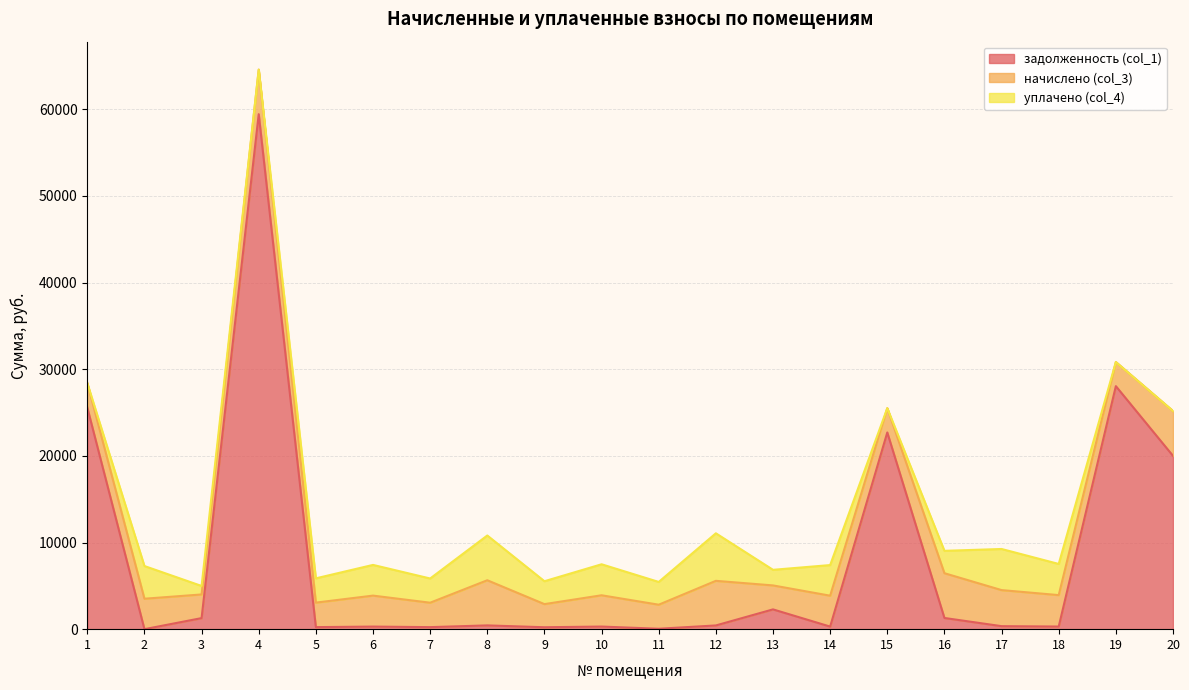

Reading left to right, what are all the values shown in this chart?

задолженность (col_1): 1=25575.4	2=0.0	3=1275.8	4=59432.9	5=235.6	6=297.9	7=234.9	8=434.2	9=222.3	10=300.9	11=48.7	12=429.0	13=2282.6	14=297.1	15=22701.0	16=1291.6	17=346.8	18=302.3	19=28045.5	20=20000.0
начислено (col_3): 1=2827.7	2=3512.4	3=2729.9	4=5139.6	5=2827.7	6=3574.6	7=2818.8	8=5210.8	9=2667.6	10=3610.2	11=2774.3	12=5148.5	13=2765.4	14=3565.7	15=2801.0	16=5166.2	17=4161.5	18=3628.0	19=2783.2	20=5175.1
уплачено (col_4): 1=0.0	2=3774.3	3=981.1	4=0.0	5=2802.9	6=3543.2	7=2794.1	8=5165.1	9=2644.2	10=3578.2	11=2628.6	12=5487.2	13=1801.4	14=3534.4	15=0.0	16=2583.1	17=4745.5	18=3596.1	19=0.0	20=0.0